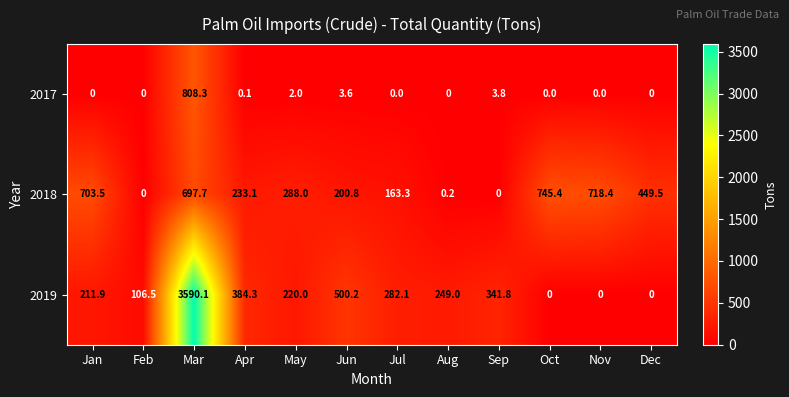

How many series are shown in this chart?

3